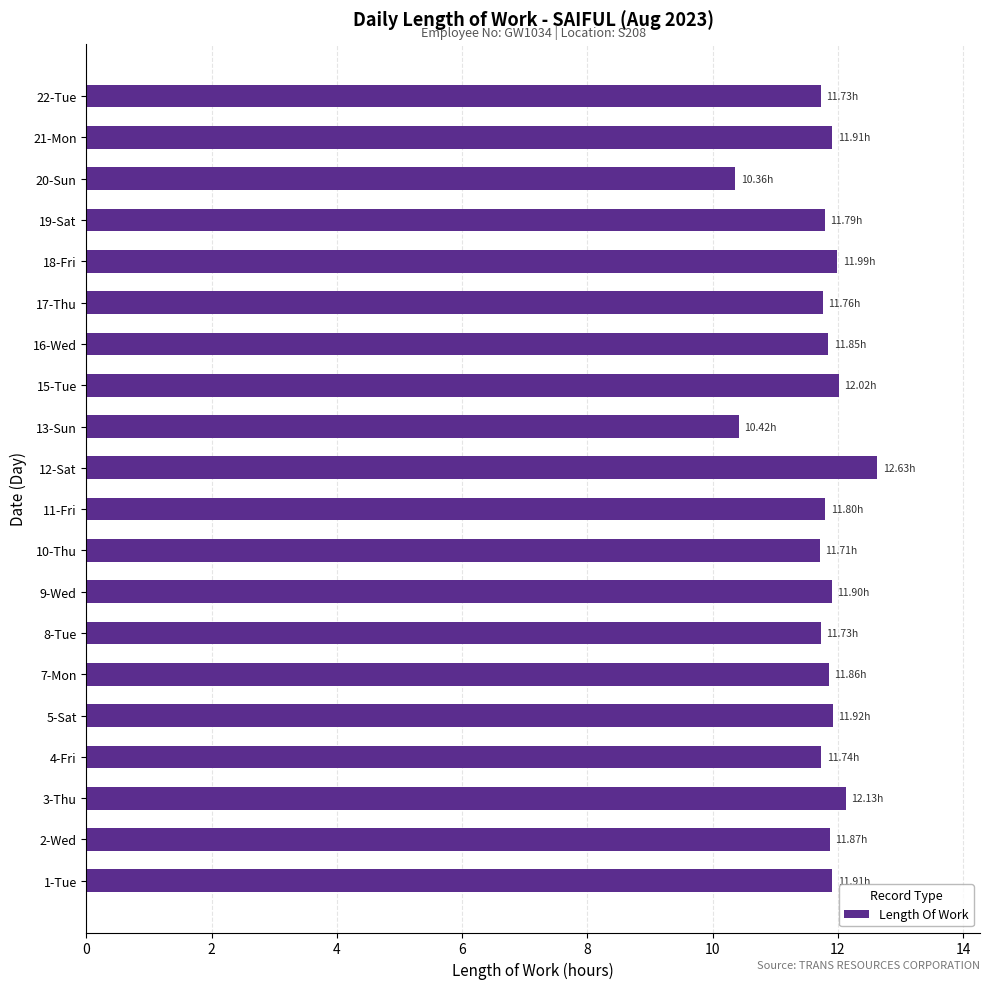

What is the average value?

11.8